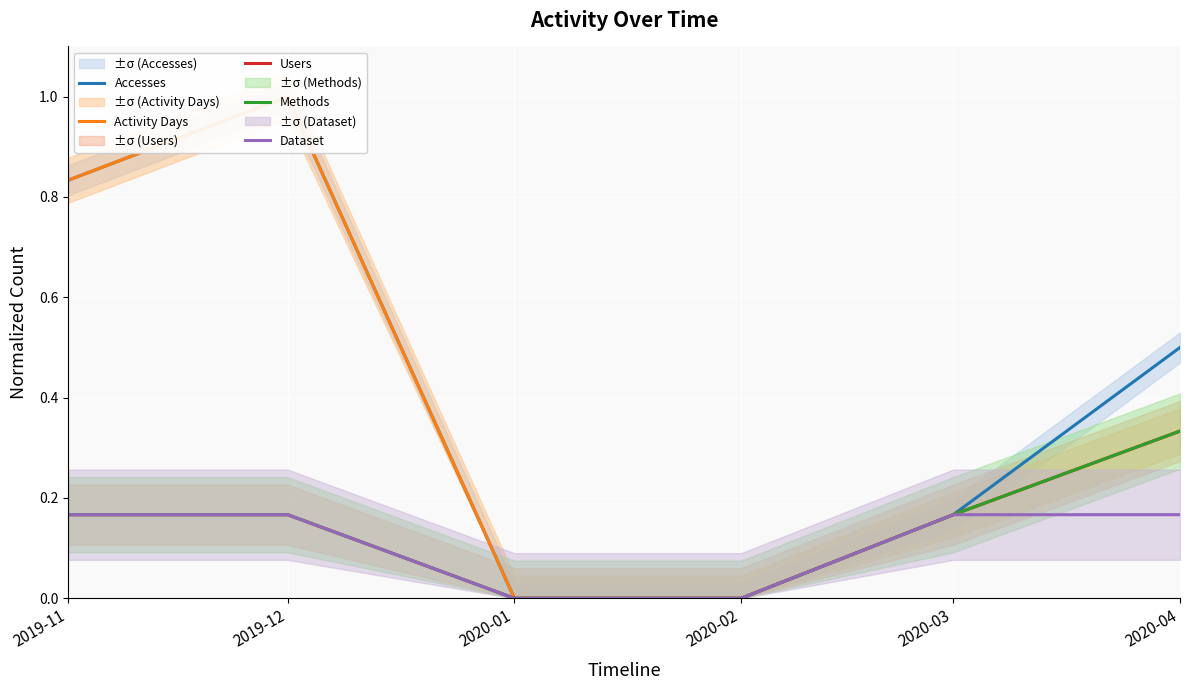

Reading left to right, what are all the values shown in this chart?

Accesses: 0.8	1.0	0.0	0.0	0.2	0.5
Activity Days: 0.8	1.0	0.0	0.0	0.2	0.3
Users: 0.2	0.2	0.0	0.0	0.2	0.3
Methods: 0.2	0.2	0.0	0.0	0.2	0.3
Dataset: 0.2	0.2	0.0	0.0	0.2	0.2